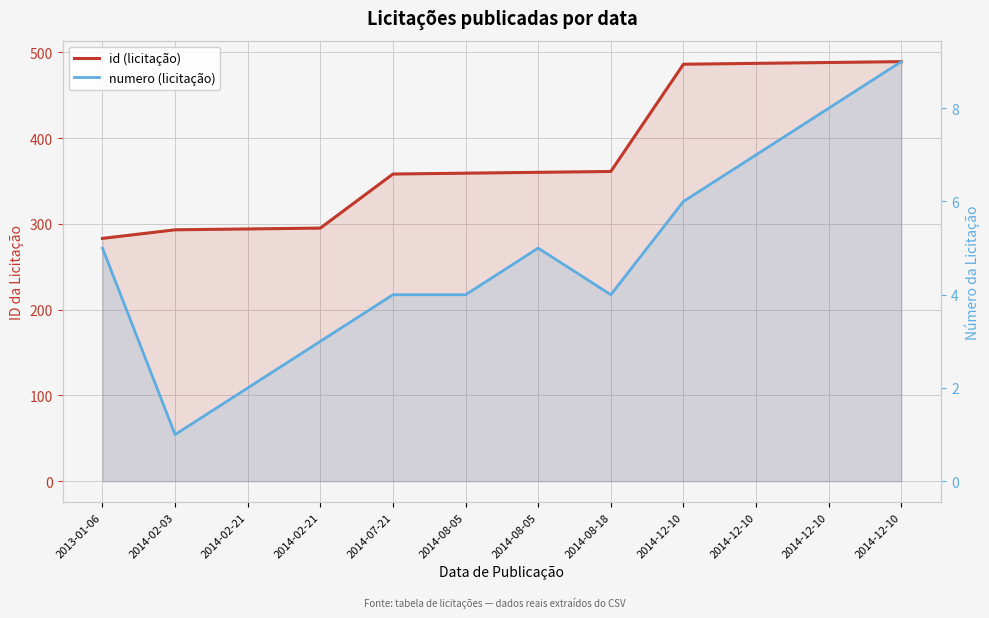

What is the label of the 11th point from the left?

2014-12-10